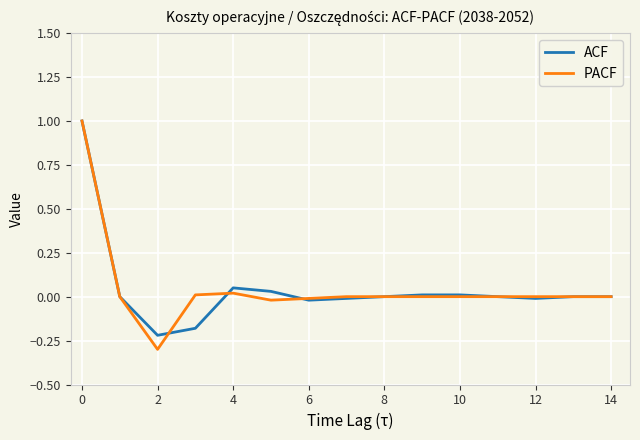

What is the sum of all ACF values?

0.7